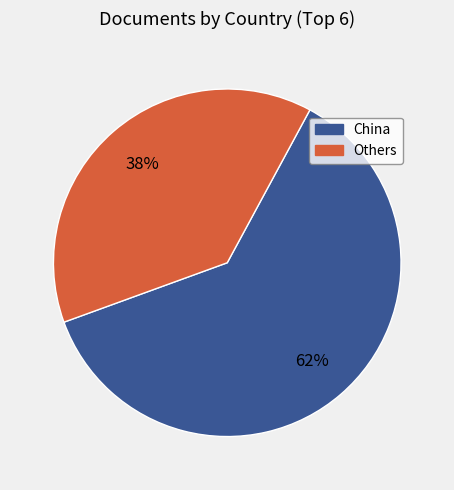

To the nearest percent, what is the average slice percentage?

50%